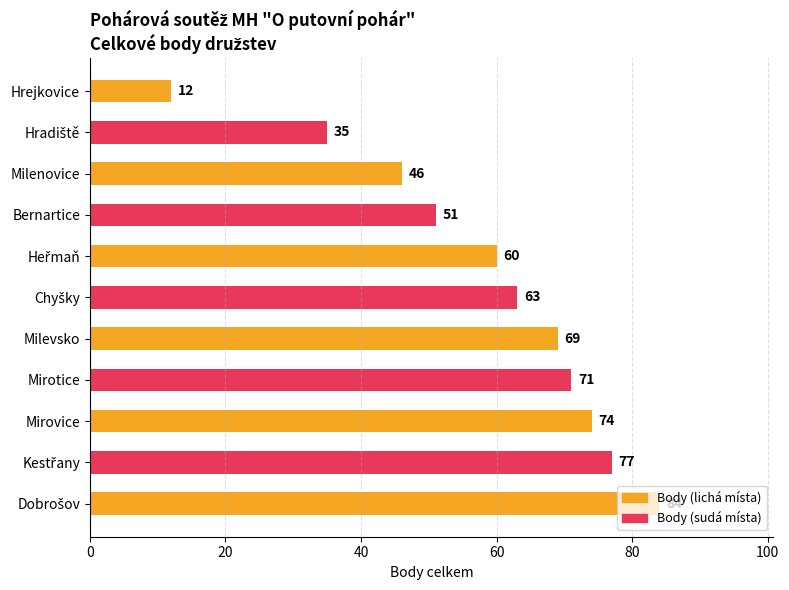

What is the maximum value shown in the chart?

84